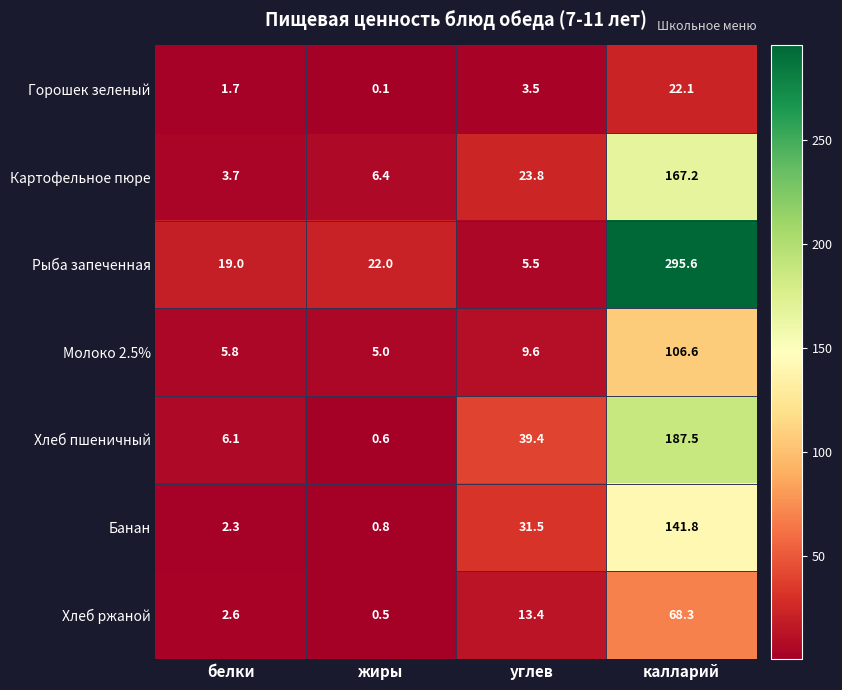

Reading left to right, what are all the values shown in this chart?

Горошек зеленый: 1.7	0.1	3.5	22.1
Картофельное пюре: 3.7	6.4	23.8	167.2
Рыба запеченная: 19.0	22.0	5.5	295.6
Молоко 2.5%: 5.8	5.0	9.6	106.6
Хлеб пшеничный: 6.1	0.6	39.4	187.5
Банан: 2.3	0.8	31.5	141.8
Хлеб ржаной: 2.6	0.5	13.4	68.3